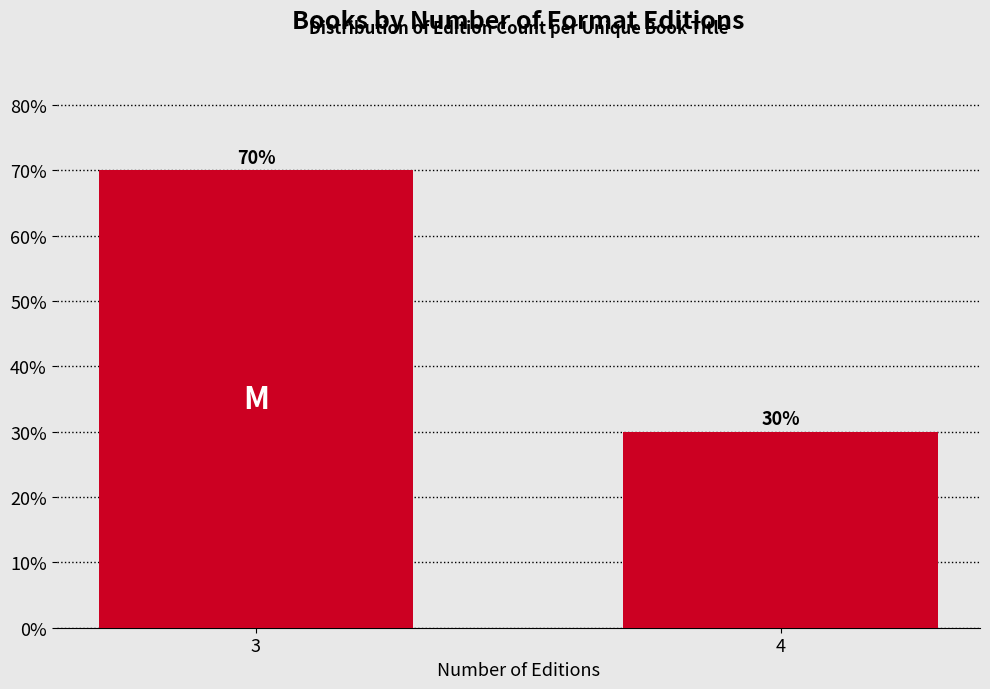

Reading right to left, transcribe all the data shown in this chart.

30	70